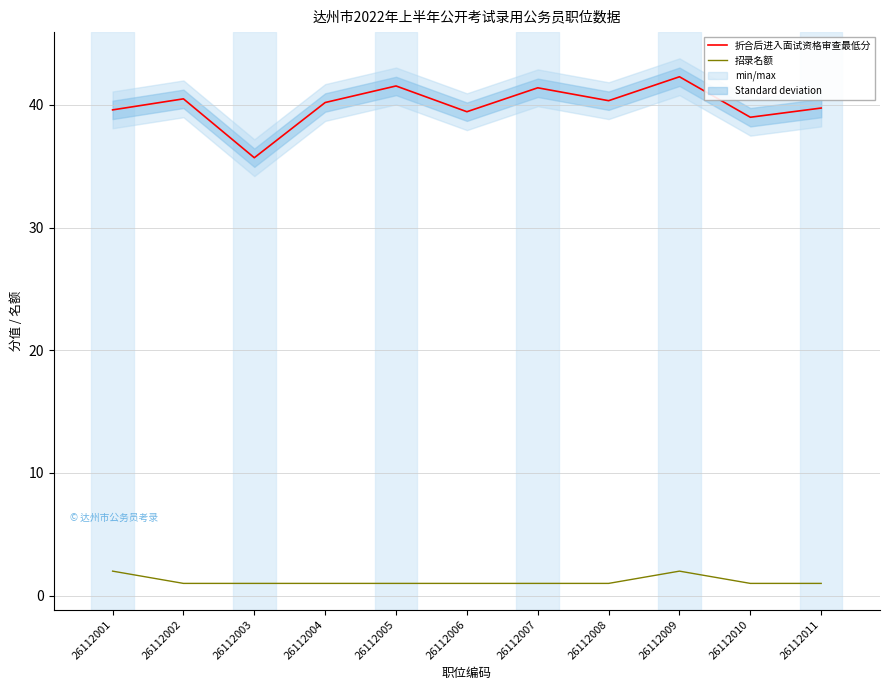

What is the sum of all 折合后进入面试资格审查最低分 values?

439.8